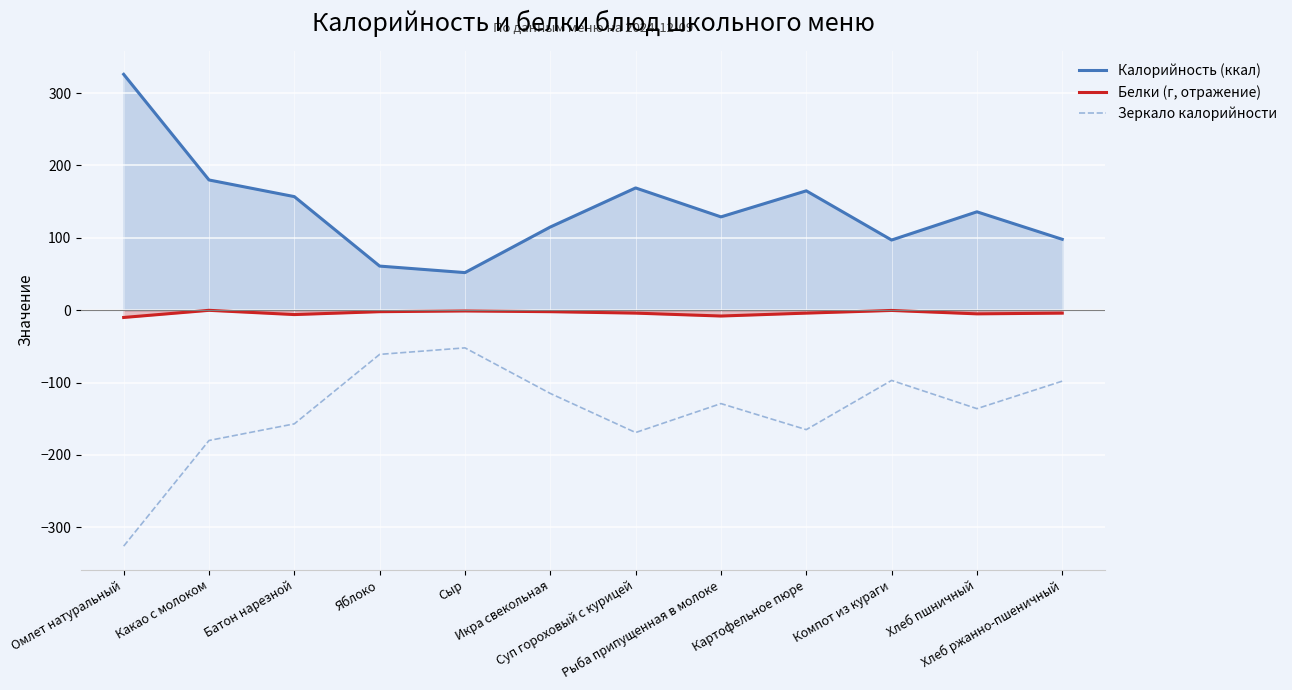

At which category does Калорийность (ккал) reach its first local valley?

Сыр